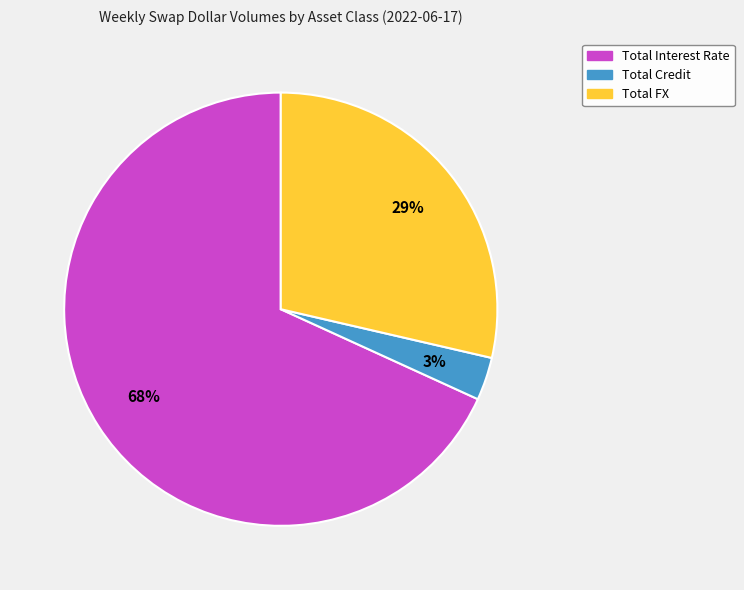

Which slice is the smallest?

Total Credit